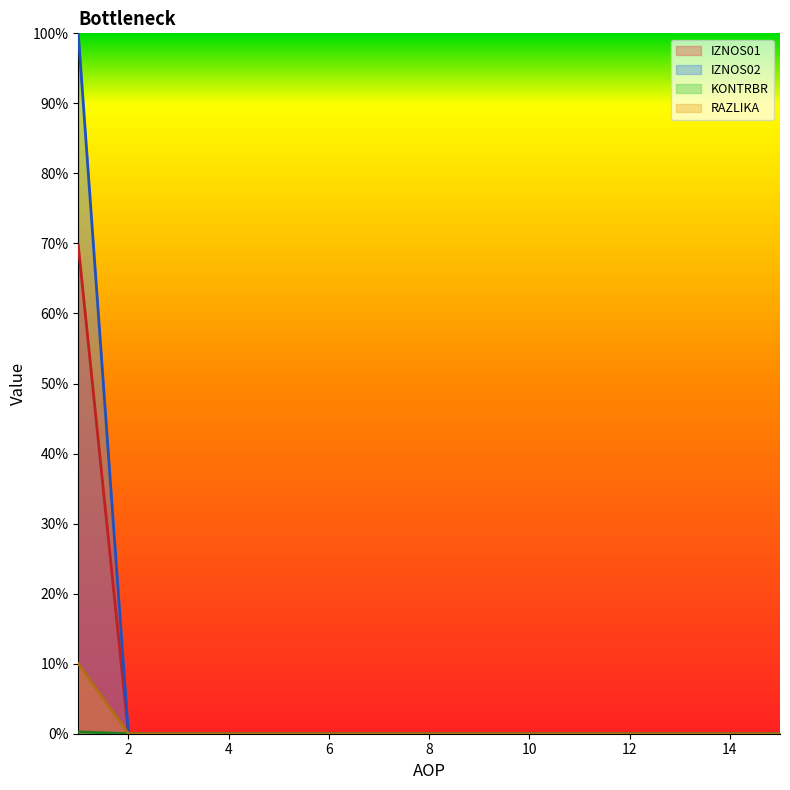

At how many categories does at least one series exceed 64?

1